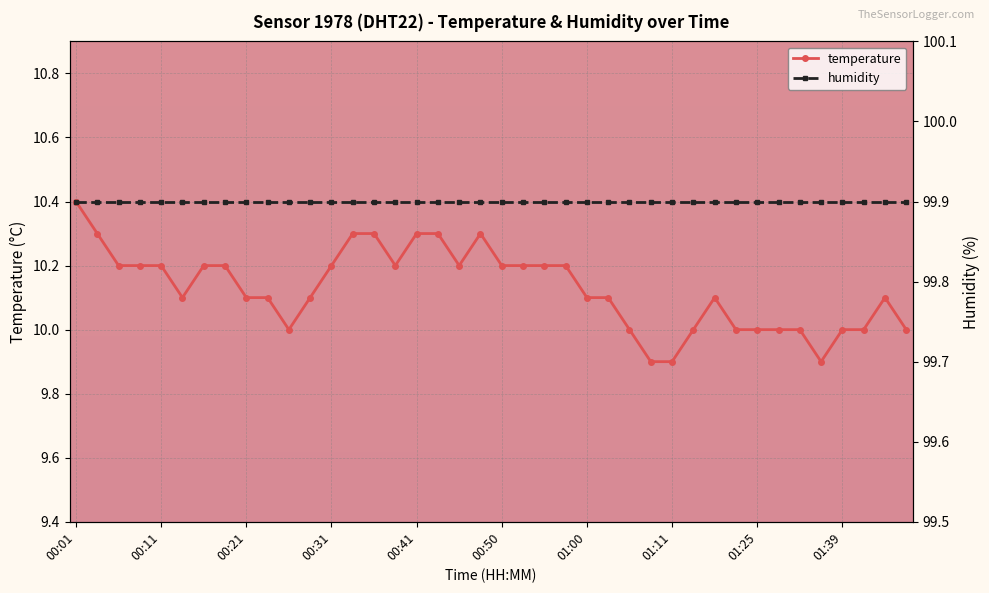

At how many categories does at least one series exceed 53?

40